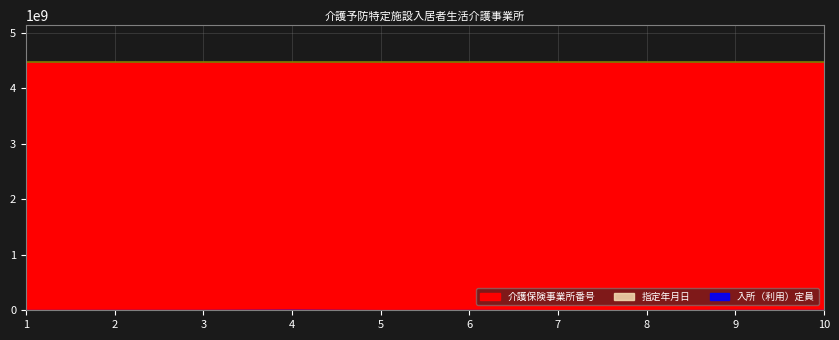

At which category does the chart reach its minimum across all series?

7